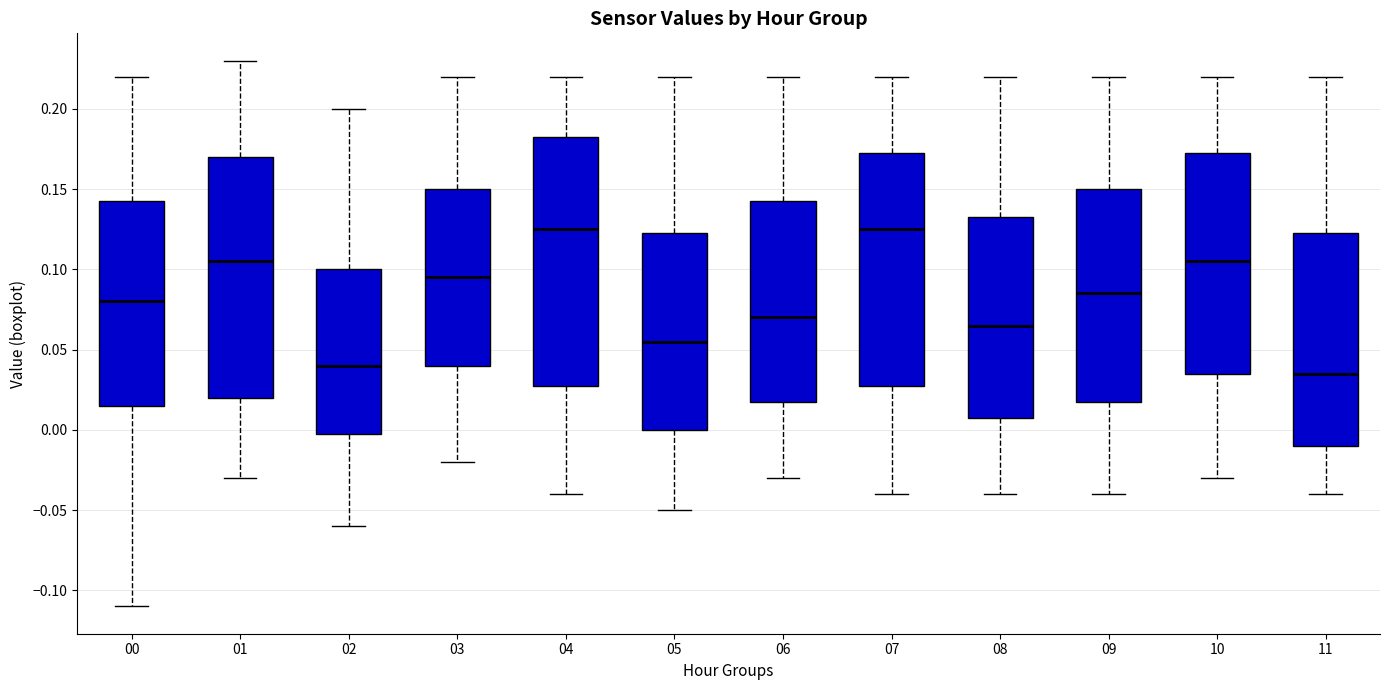

Reading left to right, transcribe this box plot: for each box, give where its median line is, the range the box spans, and where its two whiskers end, as read against the y-axis. The values are not printed on the chart, so give them approximately, as read against the axis.

00: median 0.080, box 0.015 to 0.145, whiskers -0.110 to 0.220
01: median 0.105, box 0.020 to 0.170, whiskers -0.030 to 0.230
02: median 0.040, box 0.000 to 0.100, whiskers -0.060 to 0.200
03: median 0.095, box 0.040 to 0.150, whiskers -0.020 to 0.220
04: median 0.125, box 0.030 to 0.185, whiskers -0.040 to 0.220
05: median 0.055, box 0.000 to 0.125, whiskers -0.050 to 0.220
06: median 0.070, box 0.020 to 0.145, whiskers -0.030 to 0.220
07: median 0.125, box 0.030 to 0.175, whiskers -0.040 to 0.220
08: median 0.065, box 0.010 to 0.135, whiskers -0.040 to 0.220
09: median 0.085, box 0.020 to 0.150, whiskers -0.040 to 0.220
10: median 0.105, box 0.035 to 0.175, whiskers -0.030 to 0.220
11: median 0.035, box -0.010 to 0.125, whiskers -0.040 to 0.220